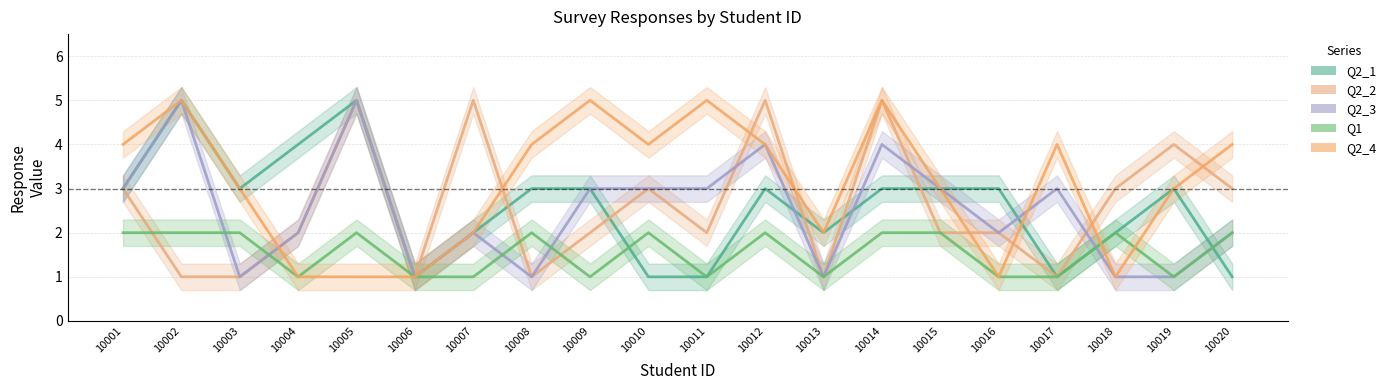

Rank the categories by Q2_3 value from lowest to highest.

10003, 10006, 10008, 10013, 10018, 10019, 10004, 10007, 10016, 10020, 10001, 10009, 10010, 10011, 10015, 10017, 10012, 10014, 10002, 10005